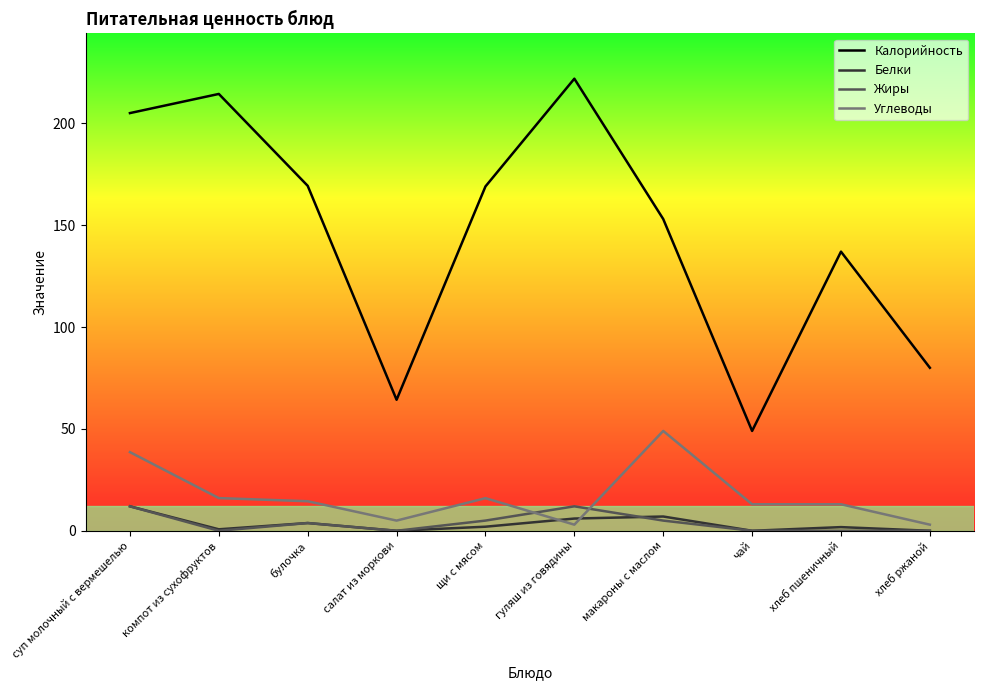

At which category is the sum across all series the highest?

суп молочный с вермешелью